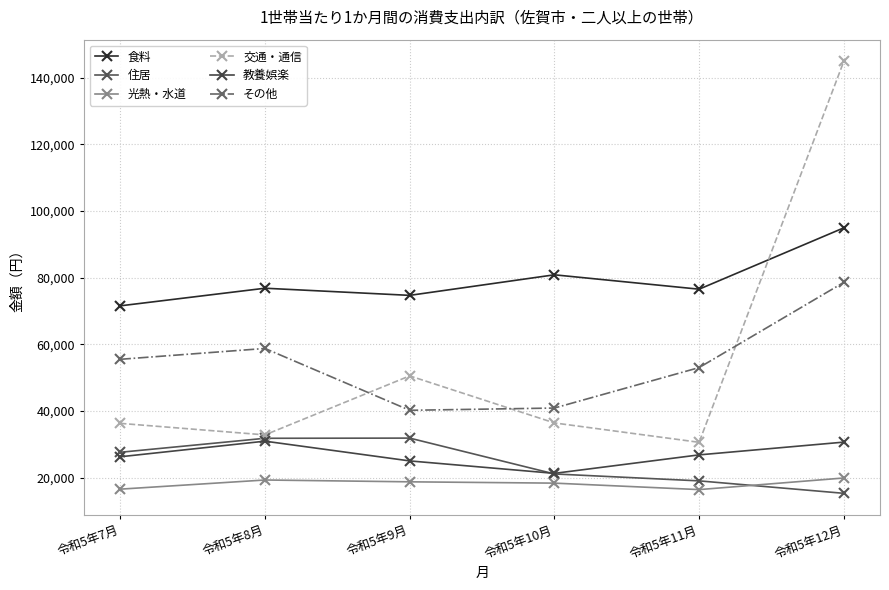

The 交通・通信 series shows 32874 at 令和5年8月. True or false?

True